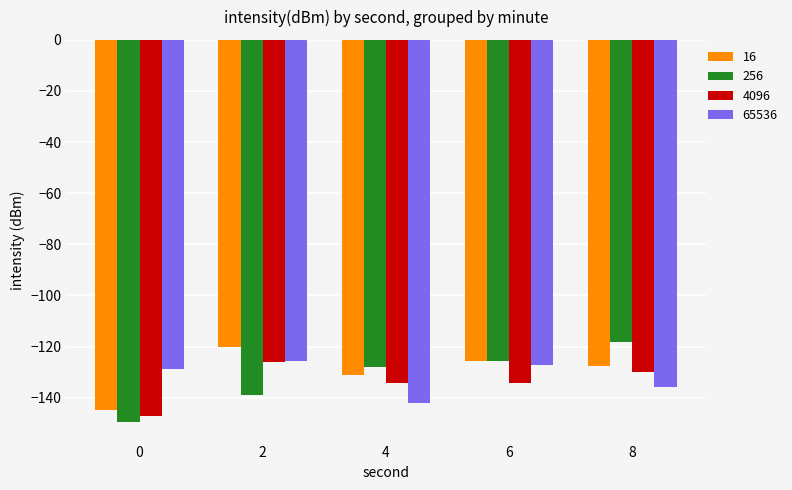

The value of 65536 at 6 is -127.2. True or false?

True